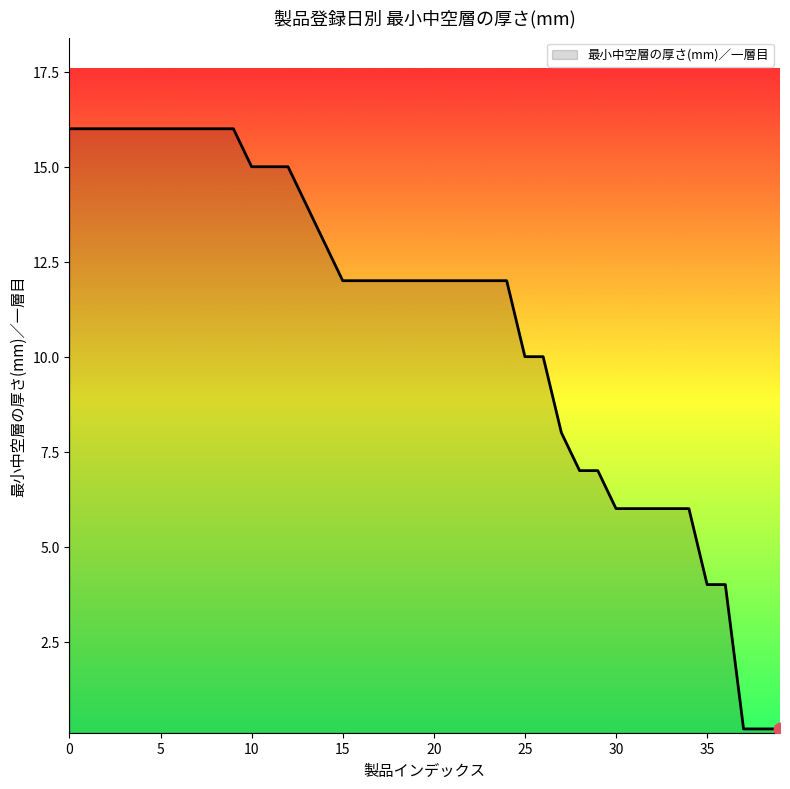

What is the maximum value shown in the chart?

16.0